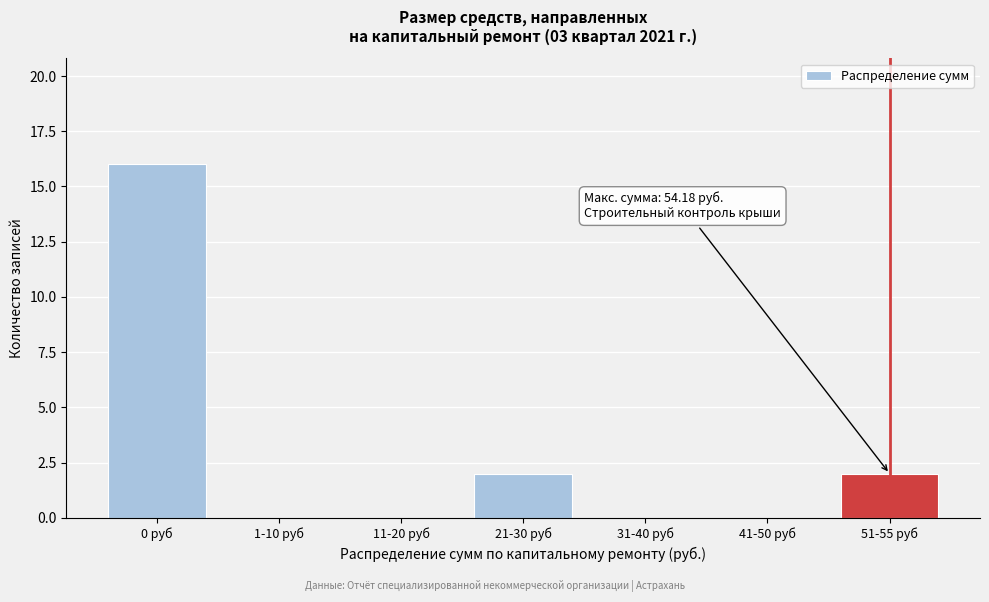

Reading right to left, transcribe all the data shown in this chart.

51-55 руб=2	41-50 руб=0	31-40 руб=0	21-30 руб=2	11-20 руб=0	1-10 руб=0	0 руб=16